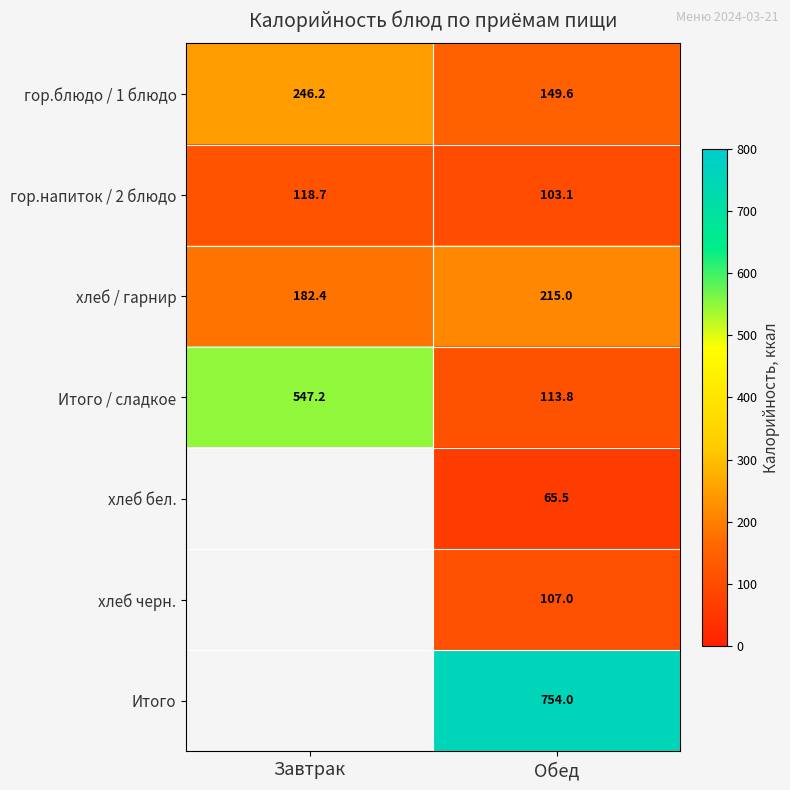

What is the total value across all series at Обед?

1508.0